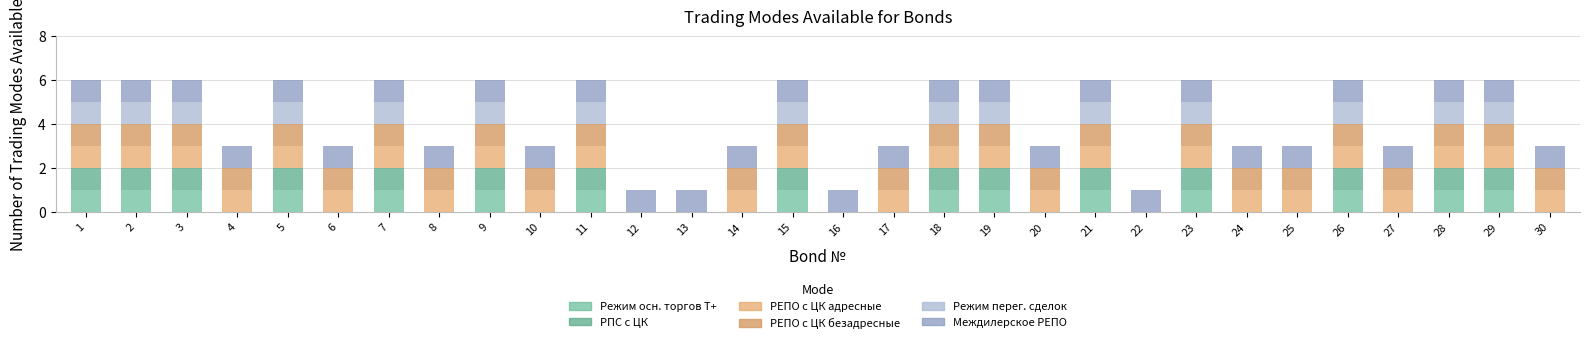

Is it true that РЕПО с ЦК Безадресные equals 1 at 6?

True